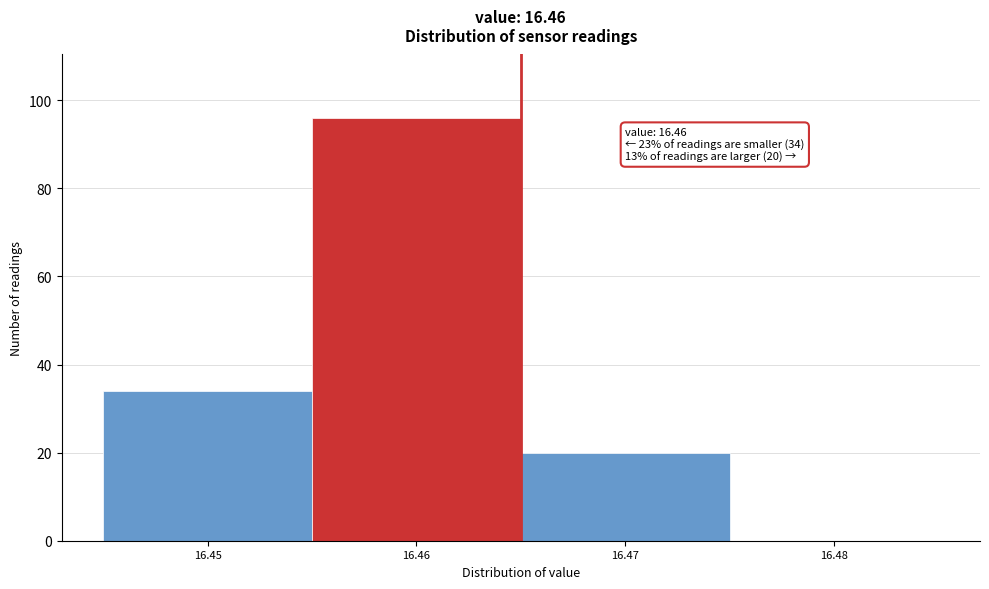

Reading right to left, list all the values displayed in this chart.

16.48=0	16.47=20	16.46=96	16.45=34